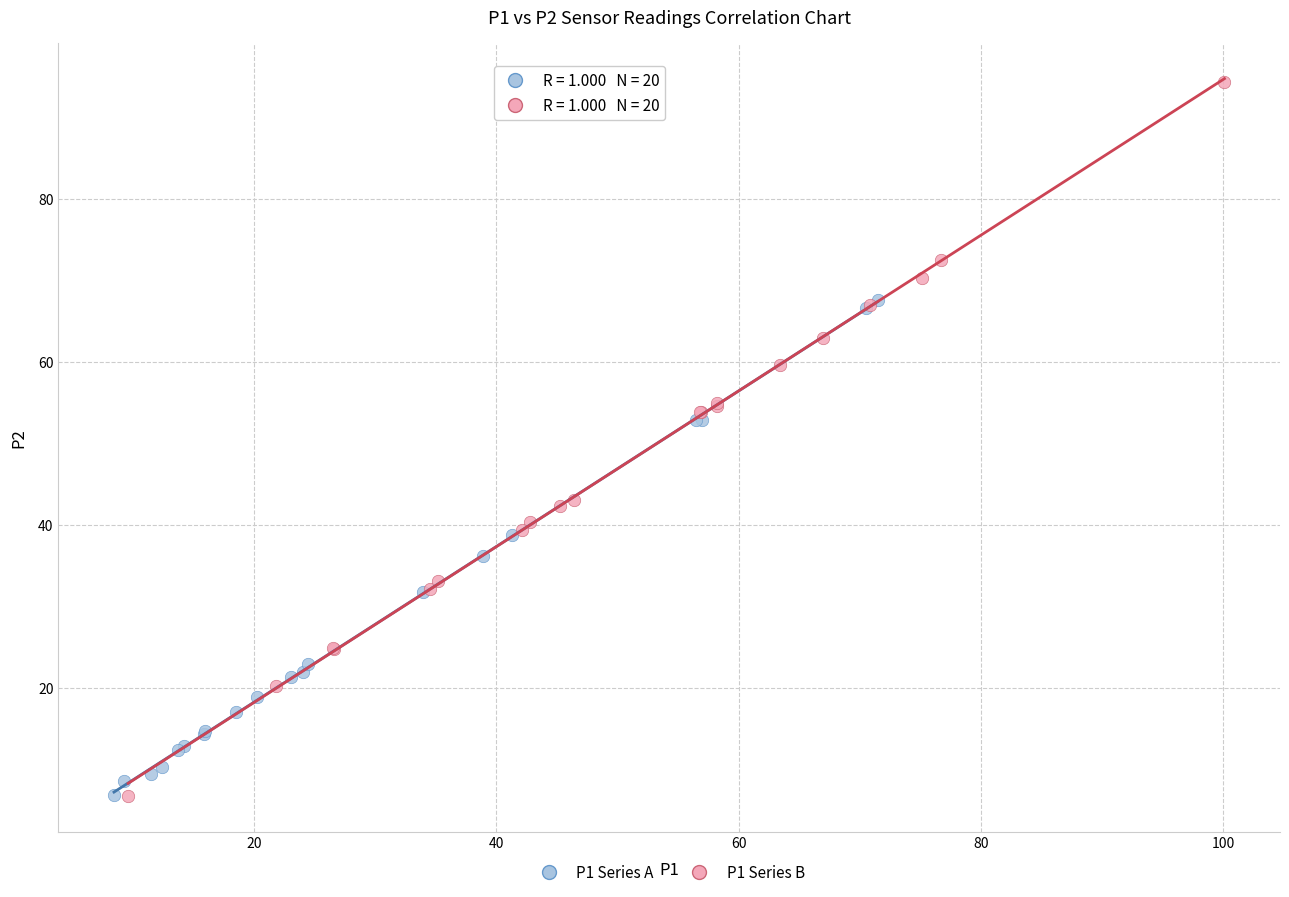

Which series has the largest Y range (max minus min)?

P1 Series B